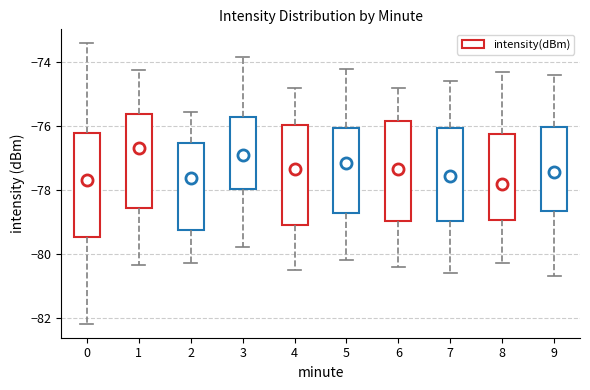

Reading left to right, transcribe this box plot: for each box, give where its median line is, the range the box spans, and where its two whiskers end, as read against the y-axis. The values are not printed on the chart, so give them approximately, as read against the axis.

0: median -77.6, box -79.4 to -76.2, whiskers -82.2 to -73.4
1: median -76.6, box -78.6 to -75.6, whiskers -80.4 to -74.2
2: median -77.6, box -79.2 to -76.6, whiskers -80.2 to -75.6
3: median -76.8, box -78.0 to -75.8, whiskers -79.8 to -73.8
4: median -77.4, box -79.0 to -76.0, whiskers -80.4 to -74.8
5: median -77.2, box -78.8 to -76.0, whiskers -80.2 to -74.2
6: median -77.4, box -79.0 to -75.8, whiskers -80.4 to -74.8
7: median -77.6, box -79.0 to -76.0, whiskers -80.6 to -74.6
8: median -77.8, box -79.0 to -76.2, whiskers -80.2 to -74.2
9: median -77.4, box -78.6 to -76.0, whiskers -80.6 to -74.4